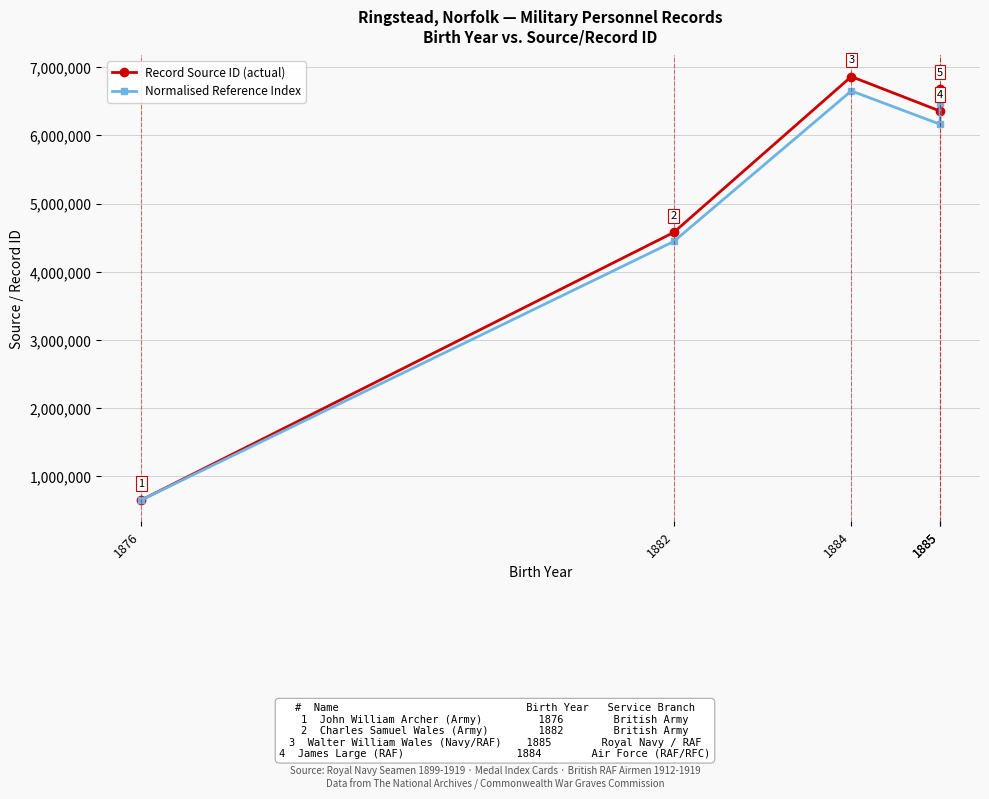

What is the lowest value of the Normalised Reference Index series?

653558.0